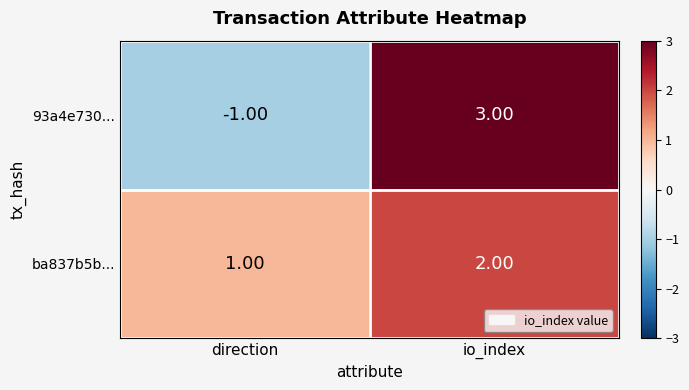

Which category has the lowest value across all series?

direction